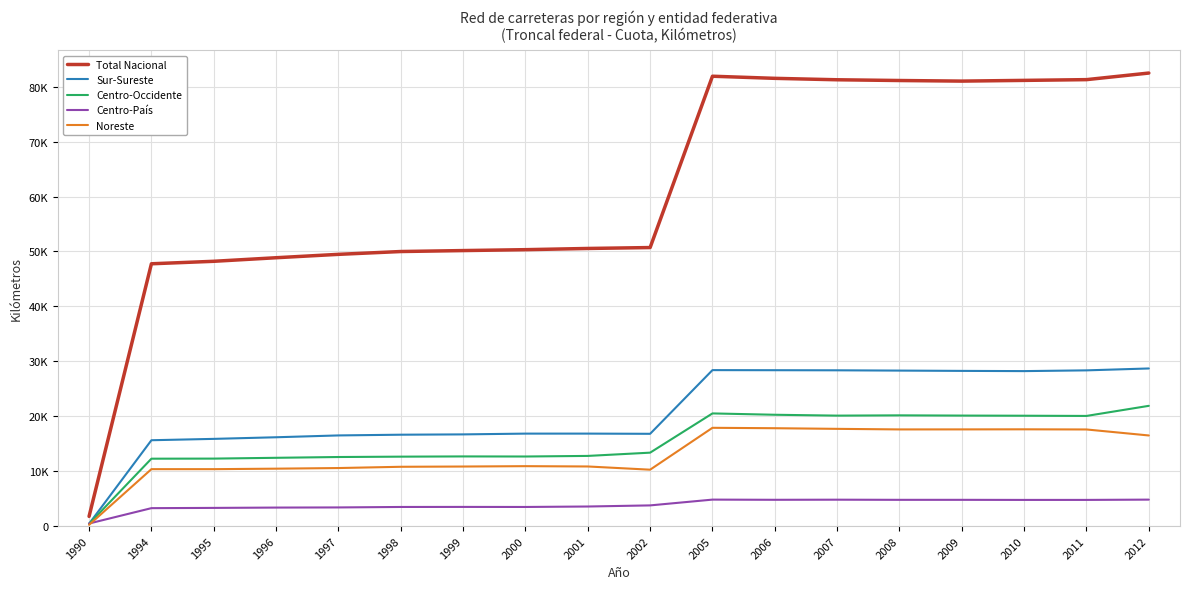

What is the difference between the second highest and minimum values in the Total Nacional series?

80145